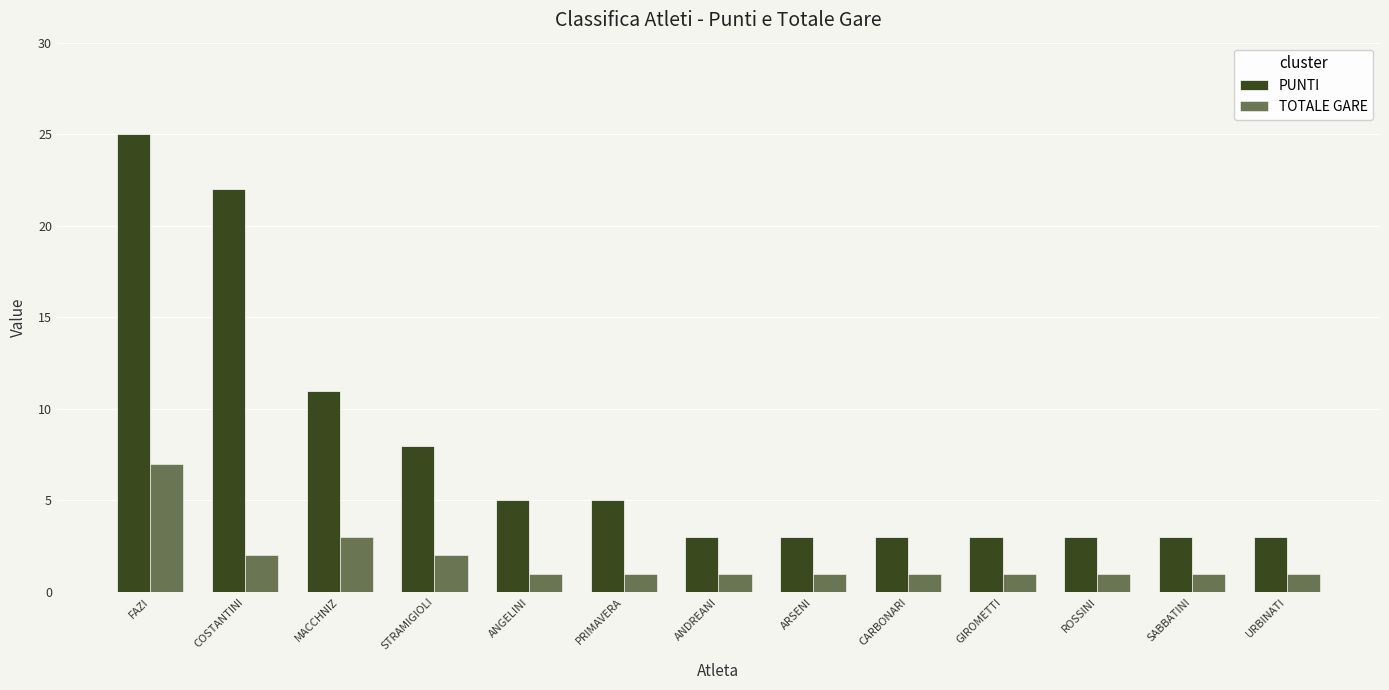

Reading left to right, list all the values displayed in this chart.

PUNTI: FAZI=25	COSTANTINI=22	MACCHNIZ=11	STRAMIGIOLI=8	ANGELINI=5	PRIMAVERA=5	ANDREANI=3	ARSENI=3	CARBONARI=3	GIROMETTI=3	ROSSINI=3	SABBATINI=3	URBINATI=3
TOTALE GARE: FAZI=7	COSTANTINI=2	MACCHNIZ=3	STRAMIGIOLI=2	ANGELINI=1	PRIMAVERA=1	ANDREANI=1	ARSENI=1	CARBONARI=1	GIROMETTI=1	ROSSINI=1	SABBATINI=1	URBINATI=1